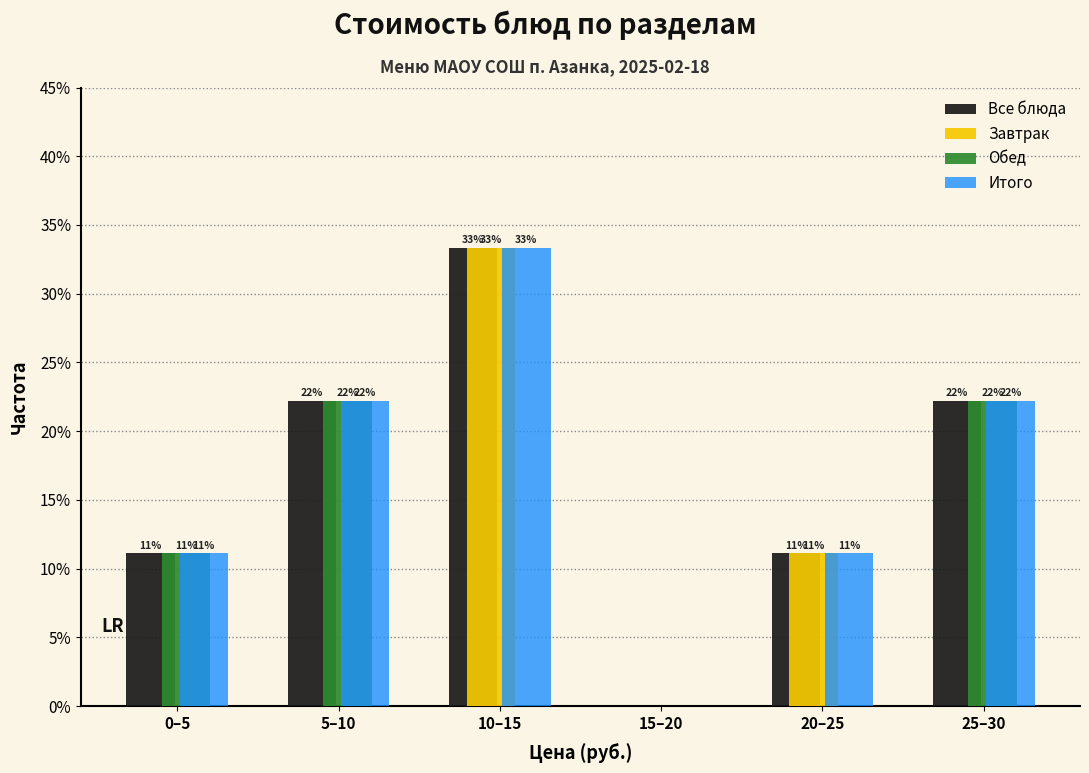

What are all the series names shown in the legend?

Все блюда, Завтрак, Обед, Итого